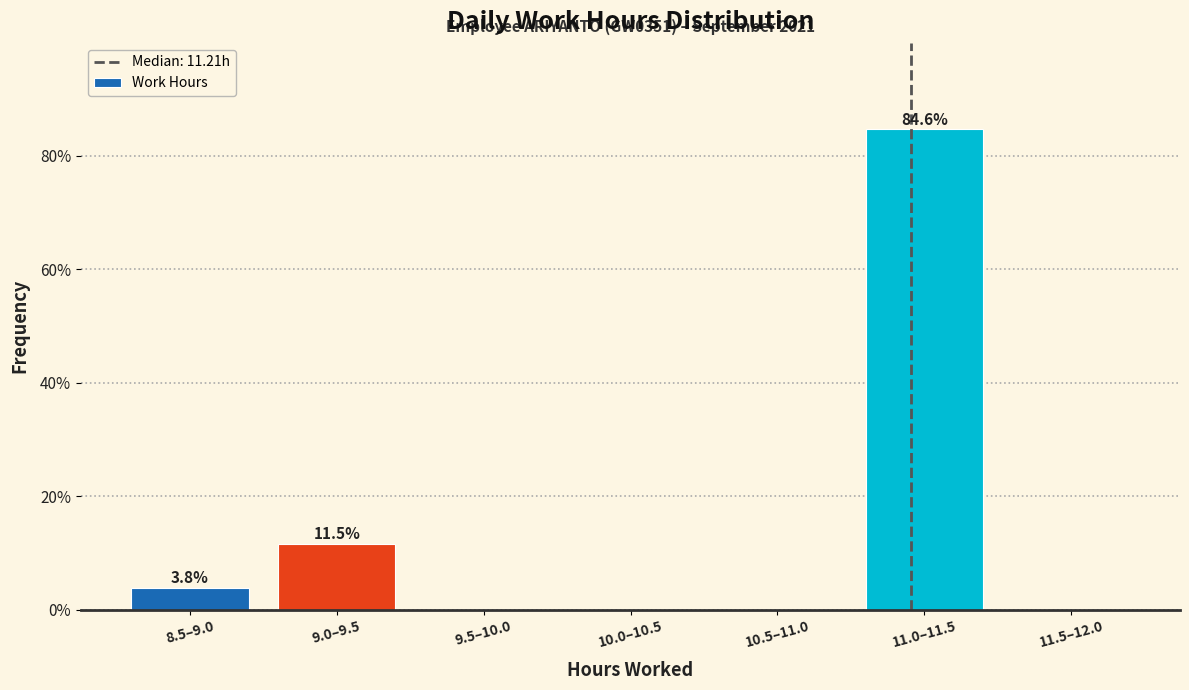

Reading left to right, transcribe all the data shown in this chart.

8.5–9.0=3.8	9.0–9.5=11.5	9.5–10.0=0.0	10.0–10.5=0.0	10.5–11.0=0.0	11.0–11.5=84.6	11.5–12.0=0.0